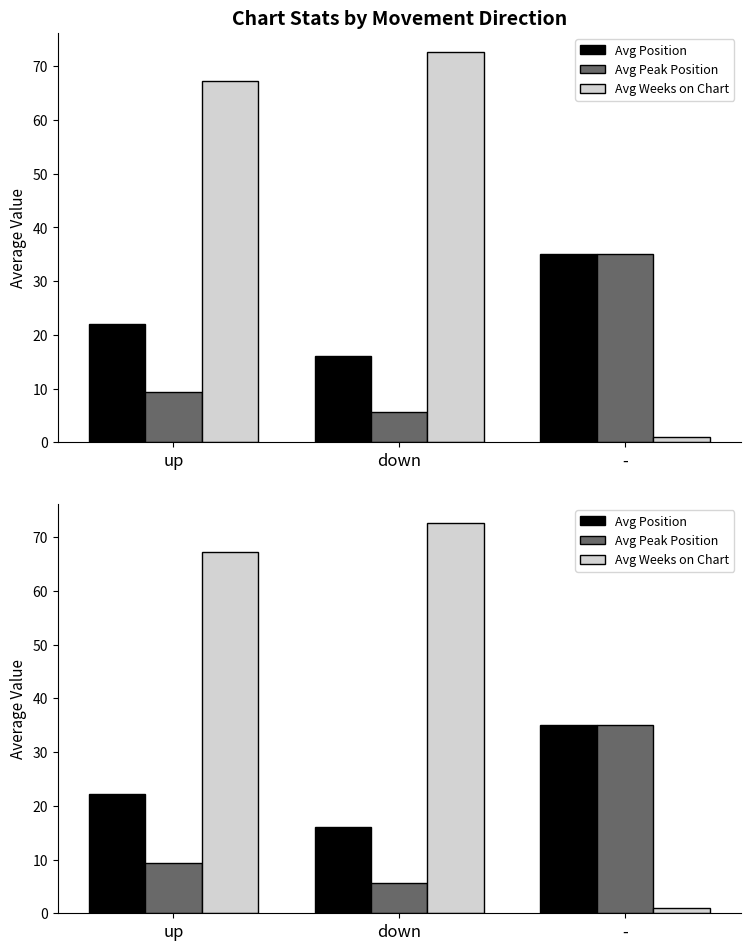

Reading left to right, extract all data points from this chart.

Avg Position: 22.1	16.2	35.0
Avg Peak Position: 9.4	5.7	35.0
Avg Weeks on Chart: 67.3	72.6	1.0